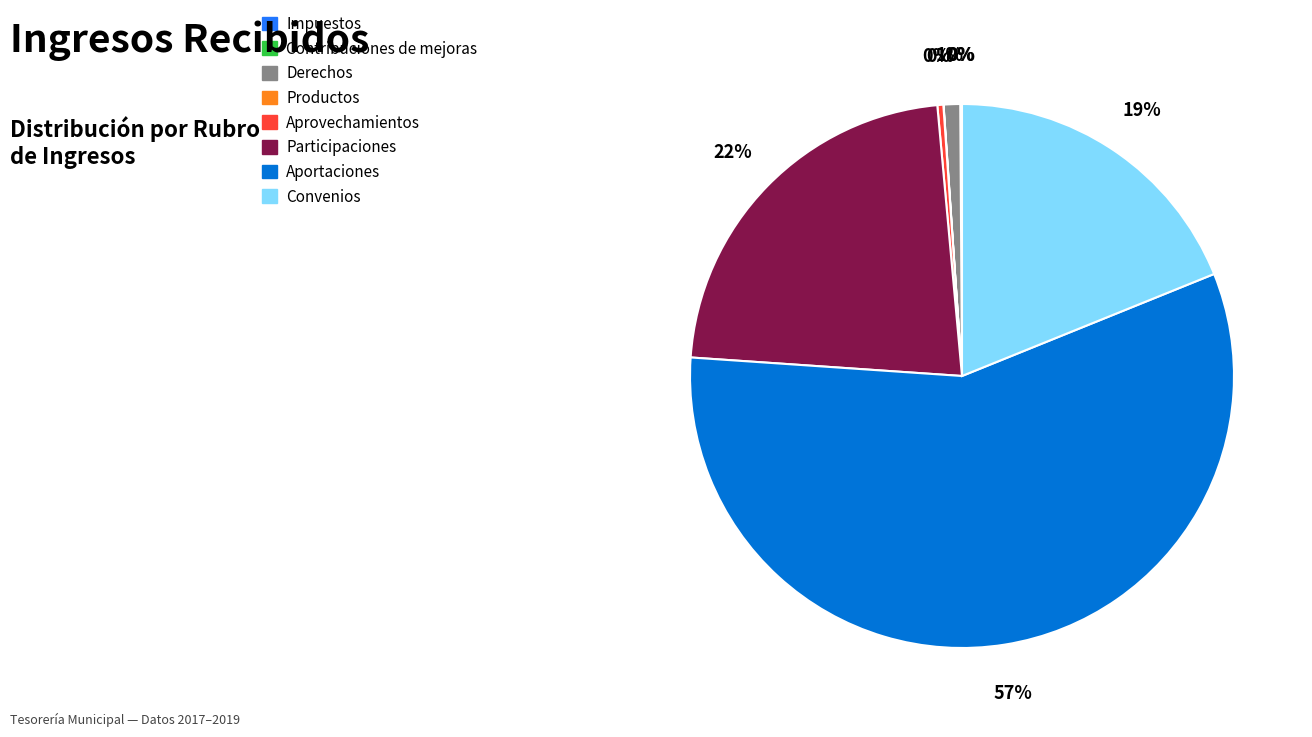

Which has a higher value, Aprovechamientos or Participaciones?

Participaciones